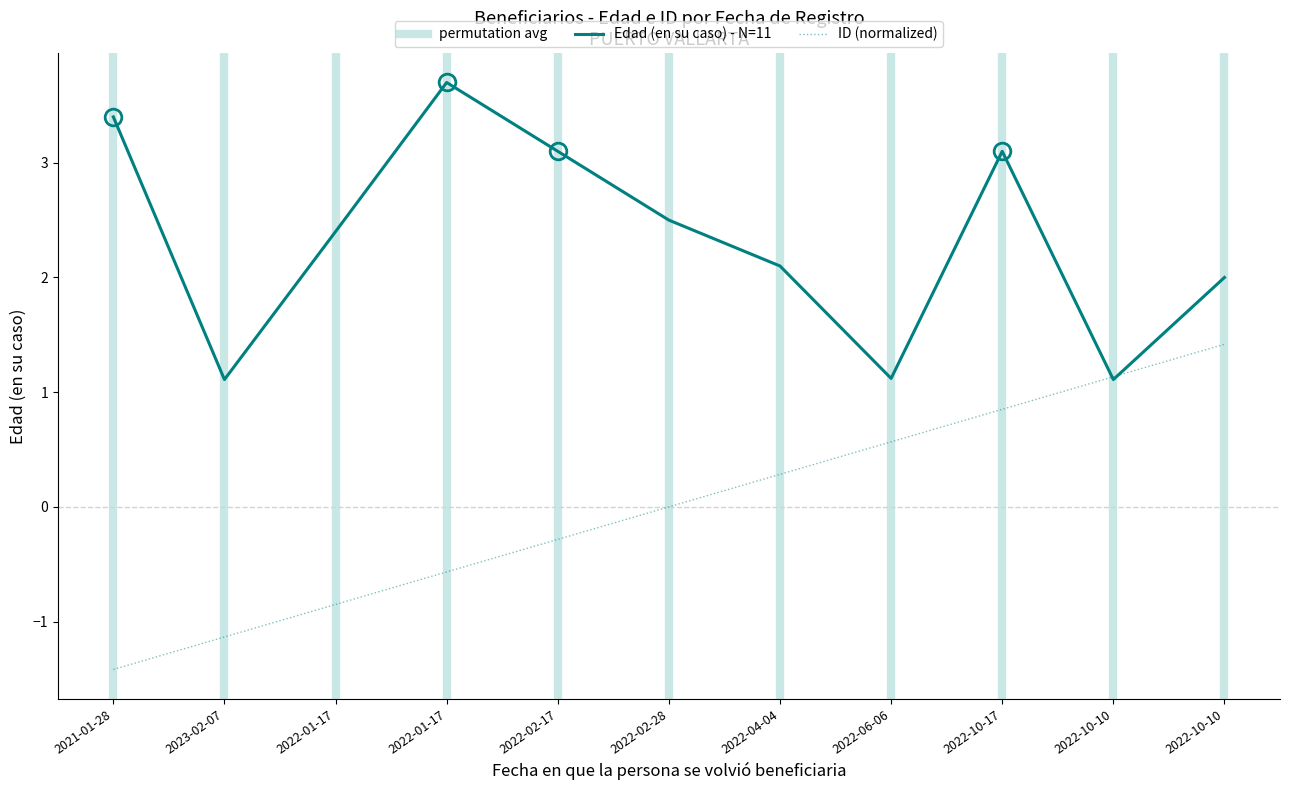

Between 2022-01-17 and 2022-02-28, which series saw the biggest shift?

Edad (en su caso)